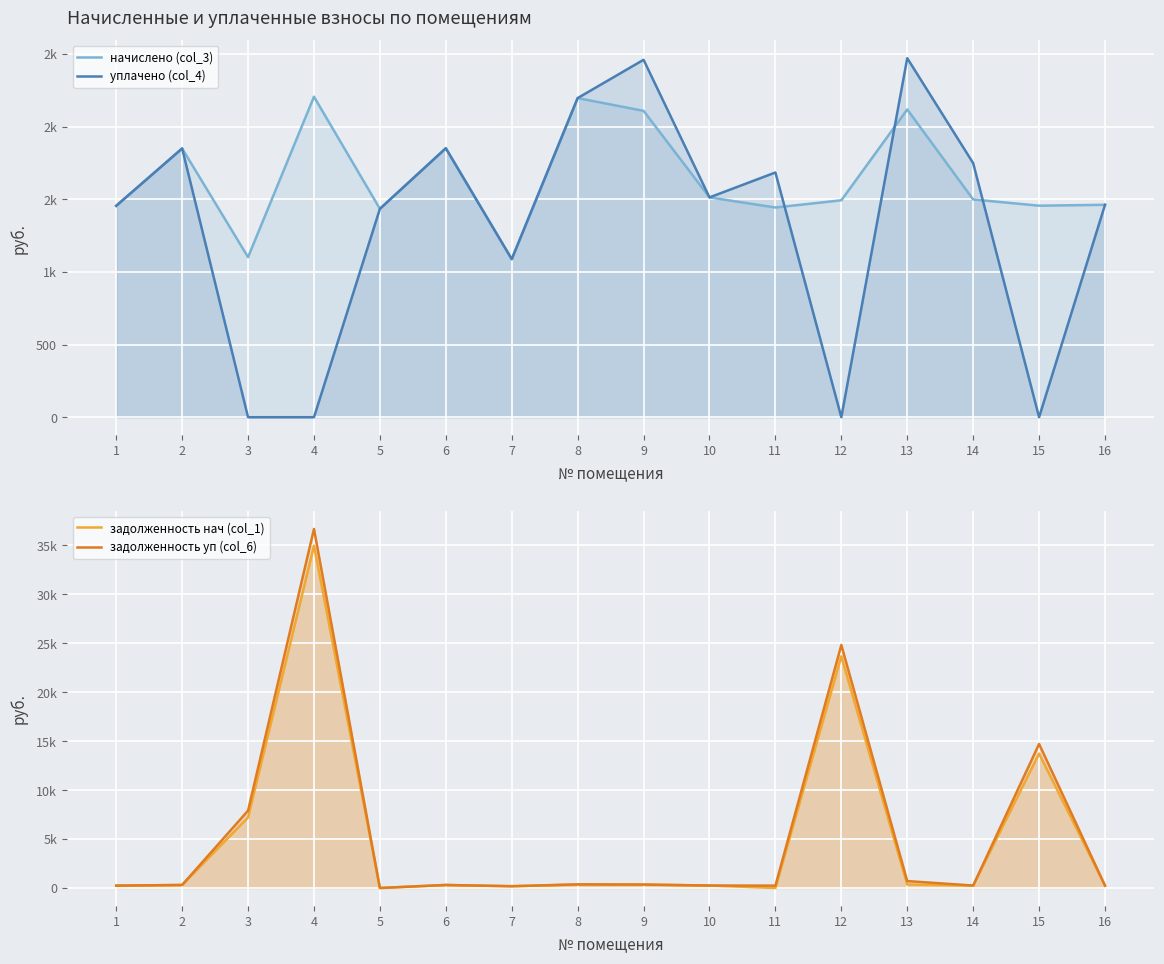

Which has a higher value, 13 or 12?

13